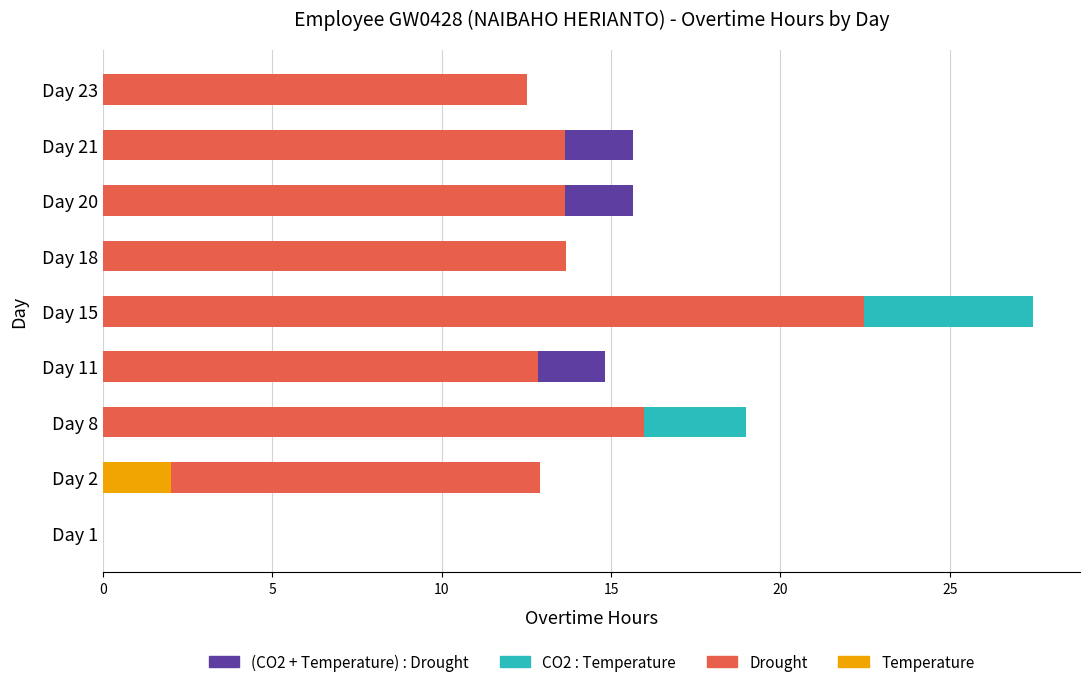

The Temperature series shows 0.0 at Day 11. True or false?

True